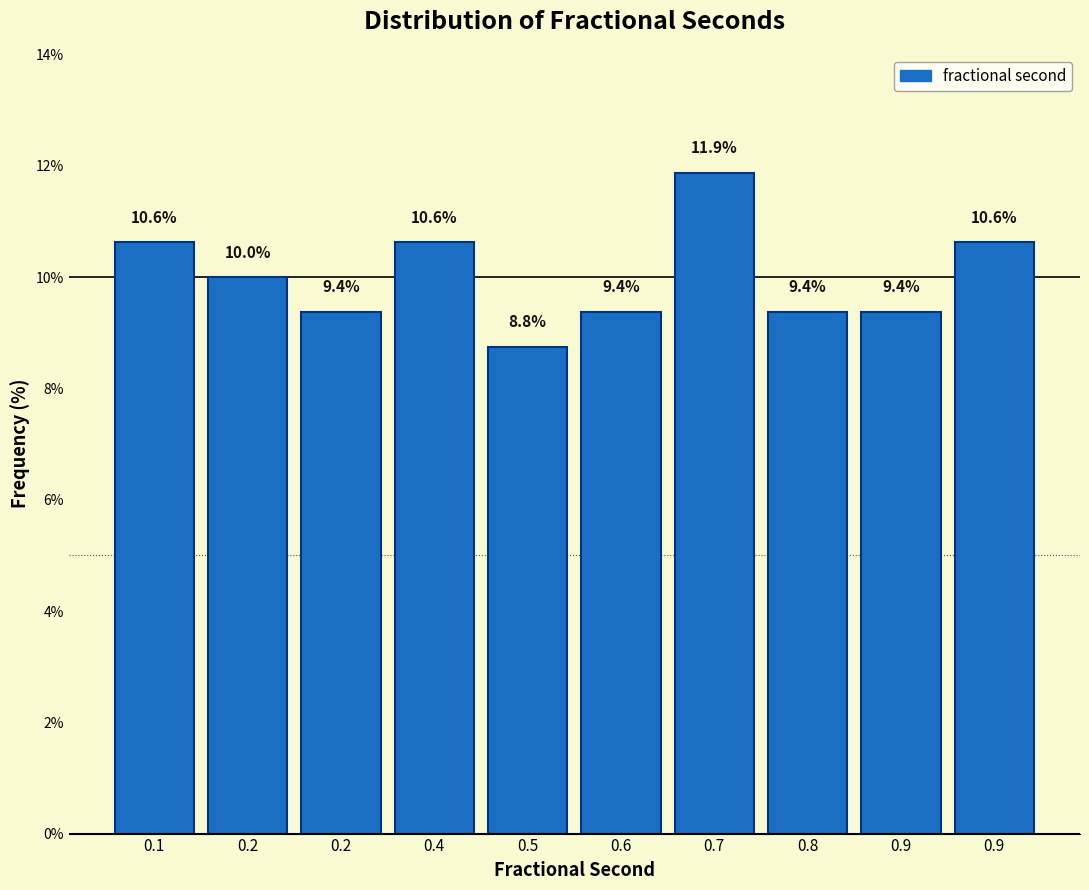

Does the chart contain any negative values?

No